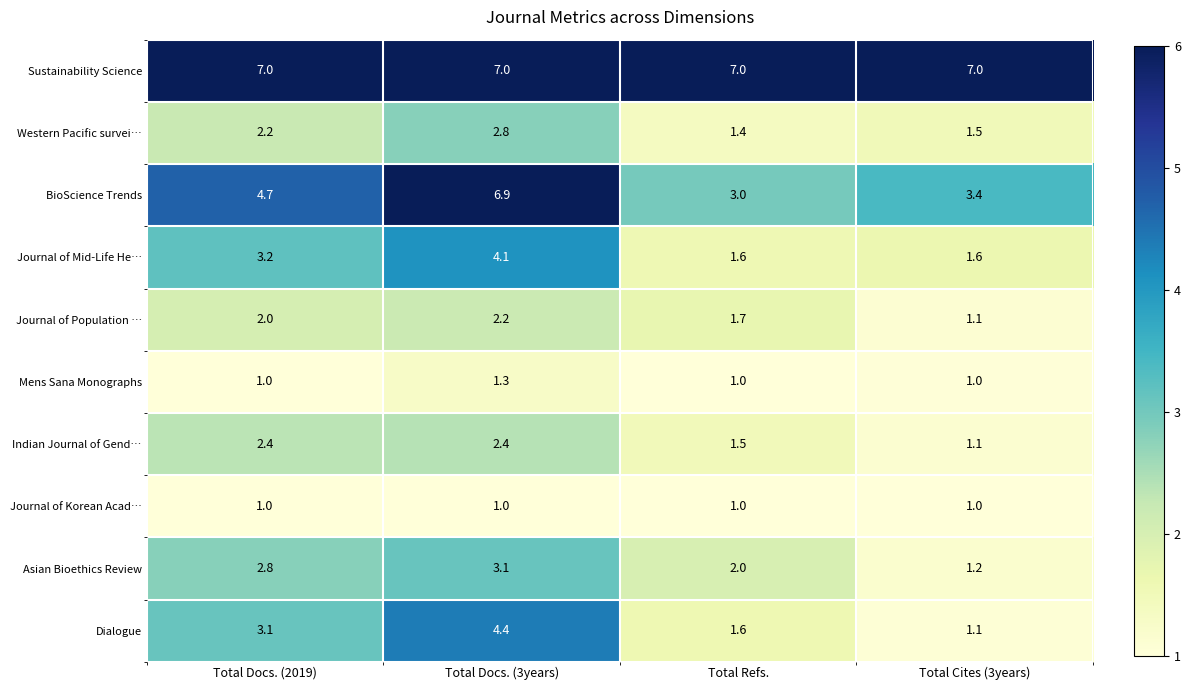

What is the maximum value for Indian Journal of Gend…?

2.4